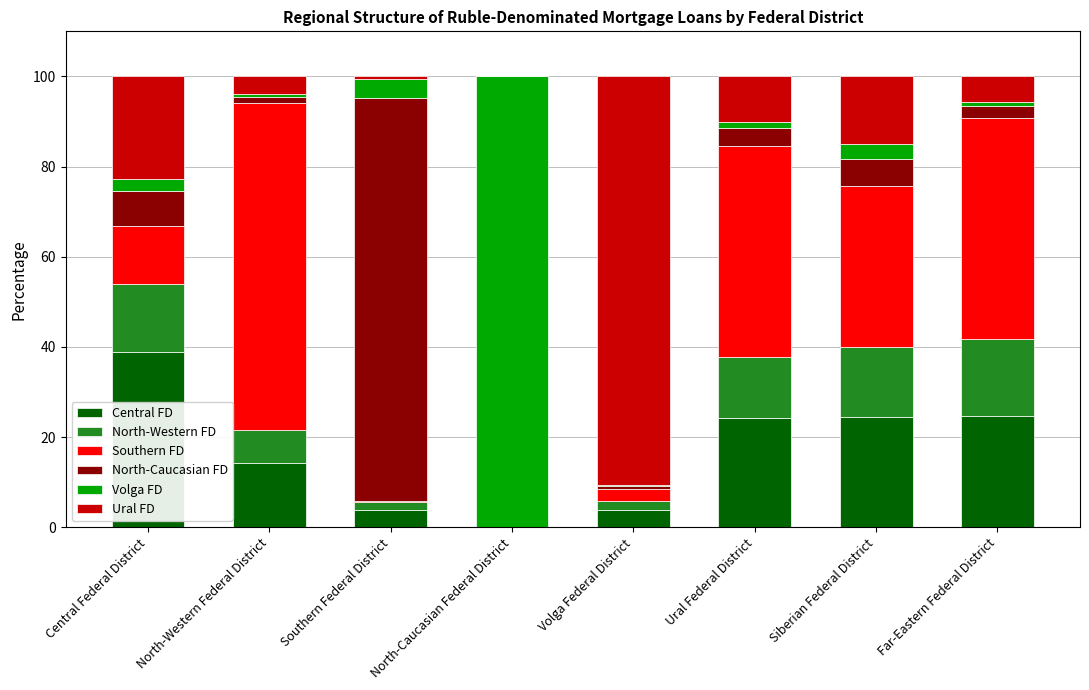

Is it true that Central FD equals 0.0 at North-Caucasian Federal District?

True